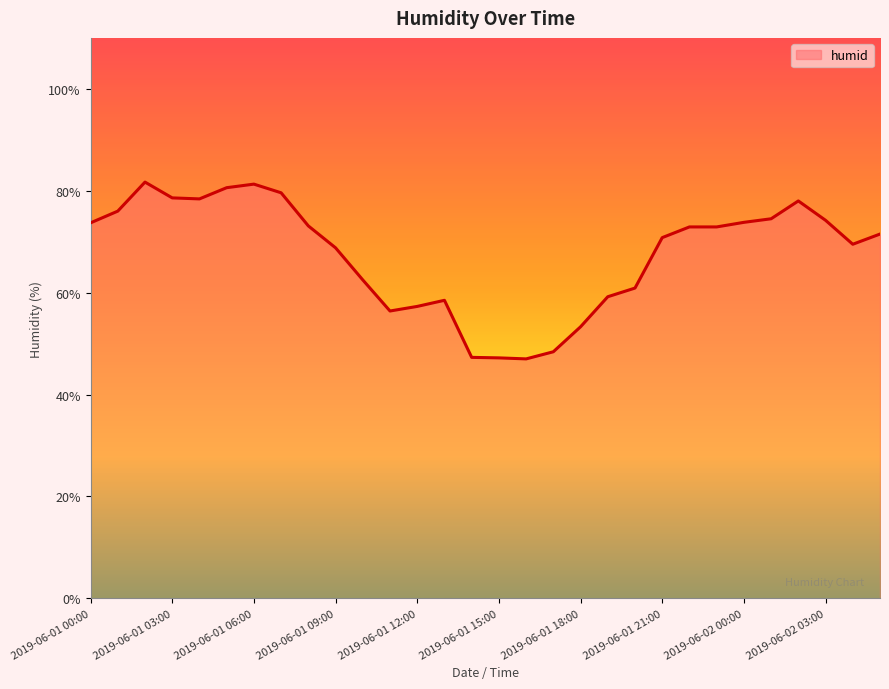

What is the maximum value shown in the chart?

81.7